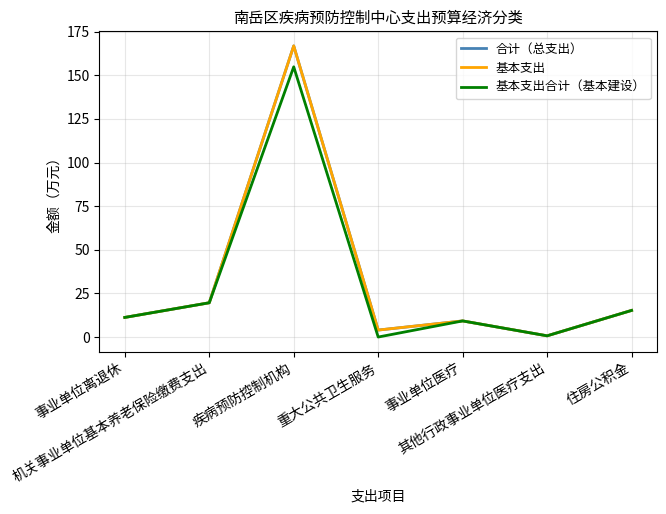

True or false: 基本支出 has more than 1 interior local peaks.

True